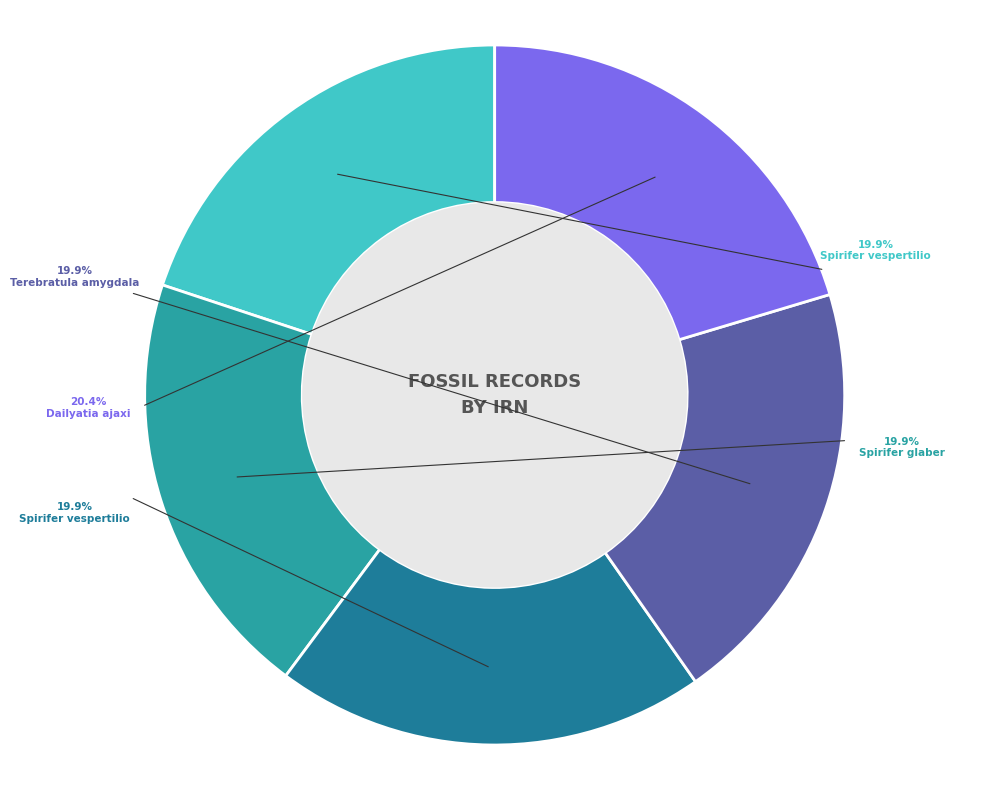

What is the change in value from Spirifer vespertilio
Sowerby, 1844 (UC 17953) to Dailyatia ajaxi
Bischoff (PE 30652)?

+51089